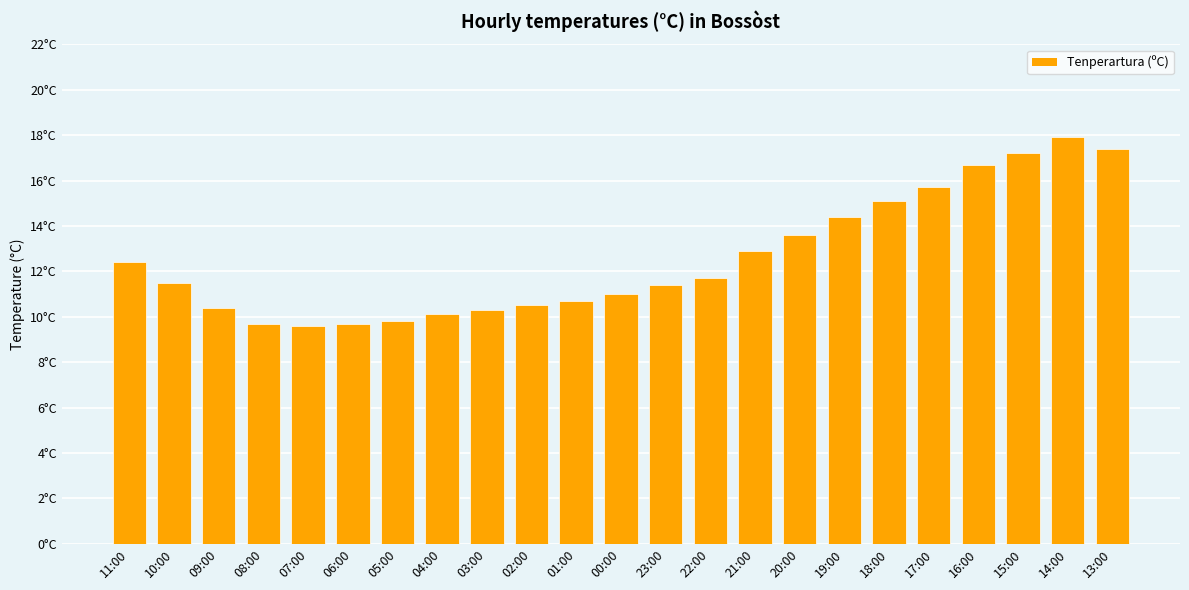

What is the sum of all values?

289.7